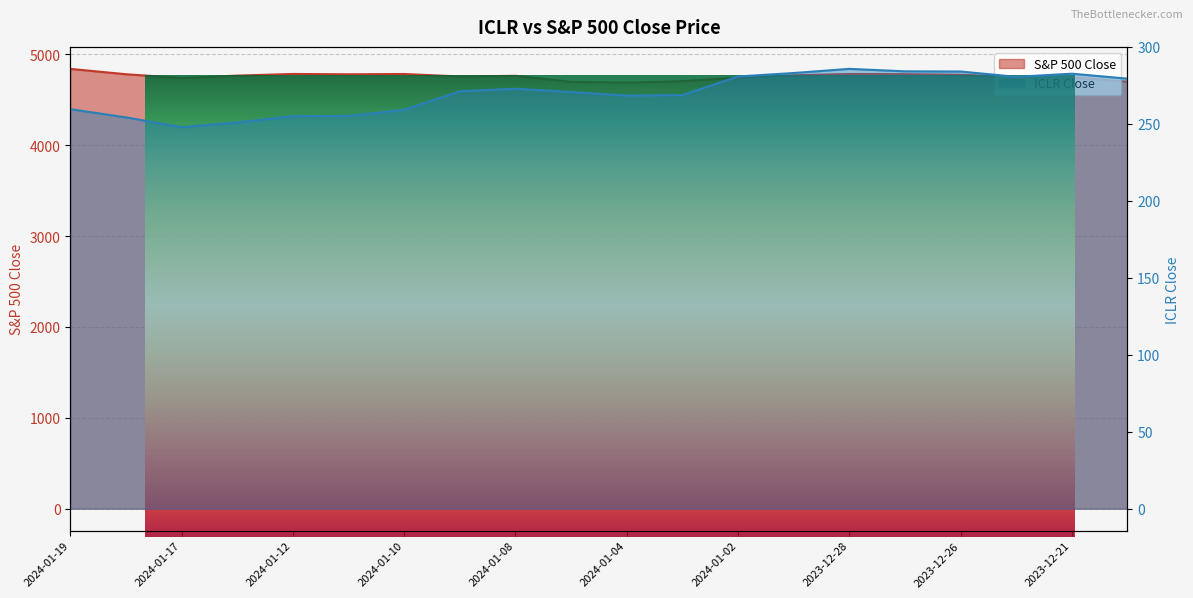

Reading left to right, list all the values displayed in this chart.

S&P 500 Close: 4839.8	4780.9	4739.2	4766.0	4783.8	4780.2	4783.4	4756.5	4763.5	4697.2	4688.7	4704.8	4742.8	4769.8	4783.4	4781.6	4774.8	4754.6	4746.8	4698.4
ICLR Close: 259.6	254.2	247.8	250.9	255.0	255.2	259.1	271.2	272.8	270.7	268.4	268.7	280.8	283.1	285.8	284.2	284.1	280.6	282.6	279.4